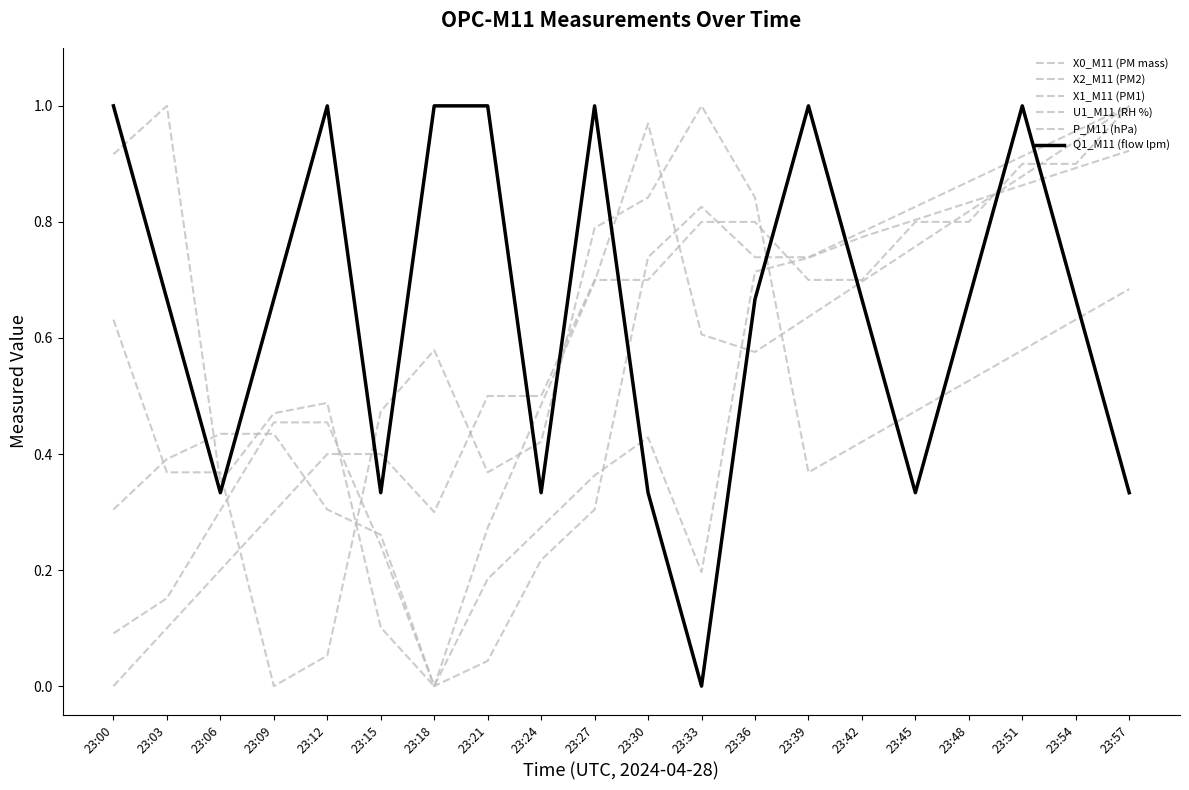

True or false: X1_M11 (PM1) and X2_M11 (PM2) cross at least once.

True